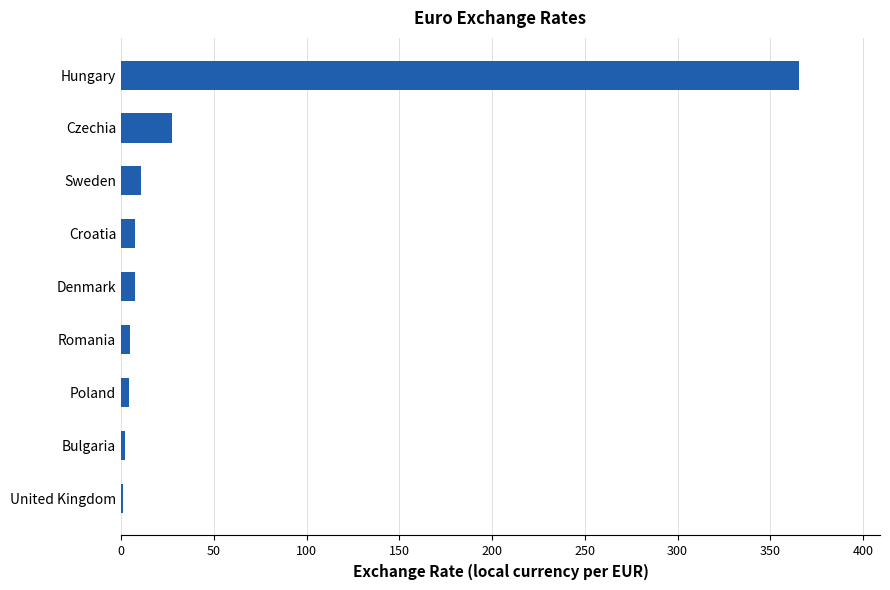

Between Romania and Czechia, which is larger?

Czechia